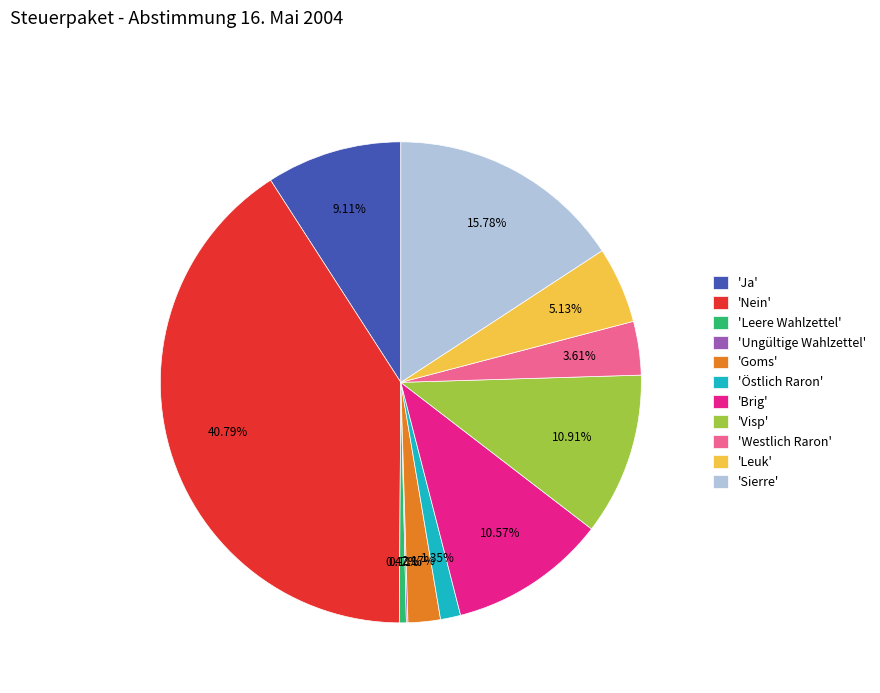

Combined, do 'Westlich Raron' and 'Brig' account for over 50%?

No